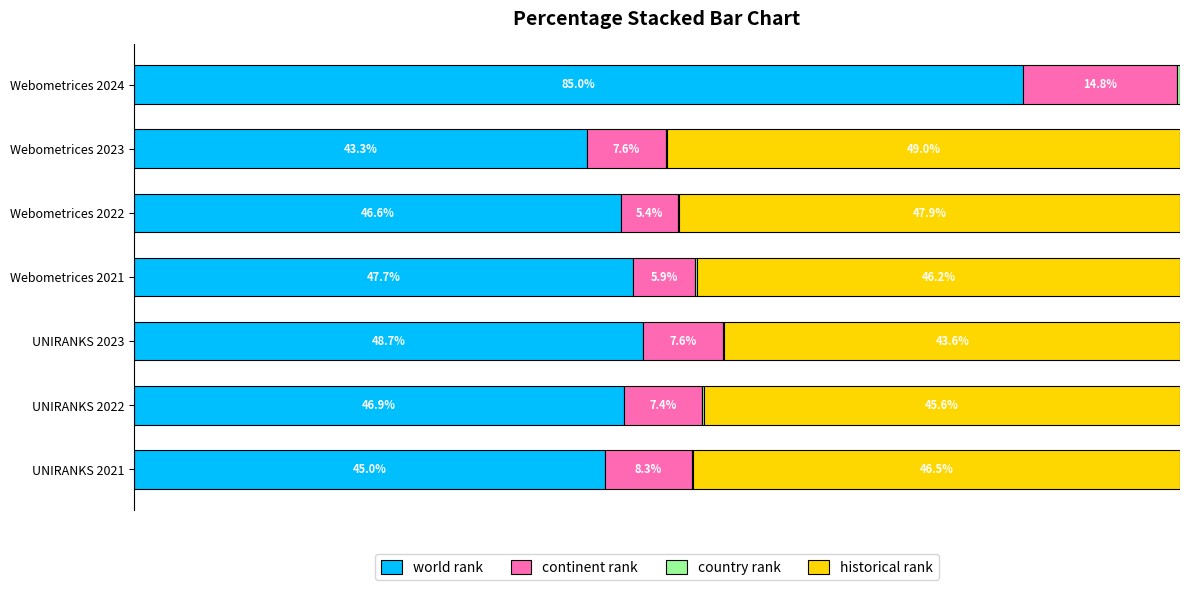

At which label is world rank closest to 64?

UNIRANKS 2023